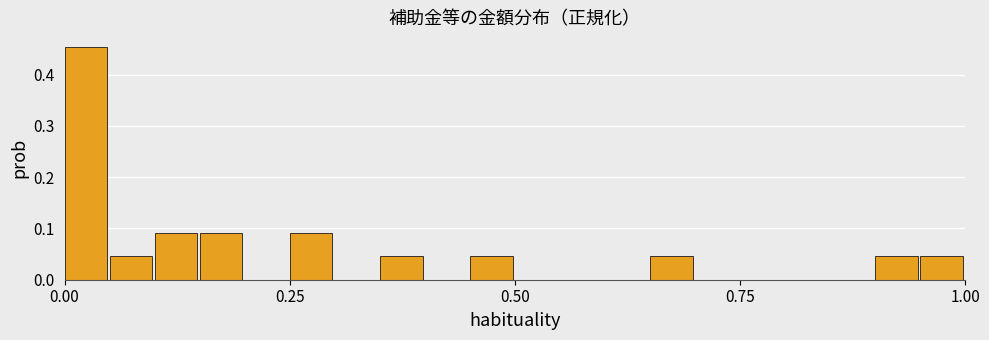

Around what value on the x-axis is the tallest bar? Give the approximate position of its centre, as read against the axis.

0.00